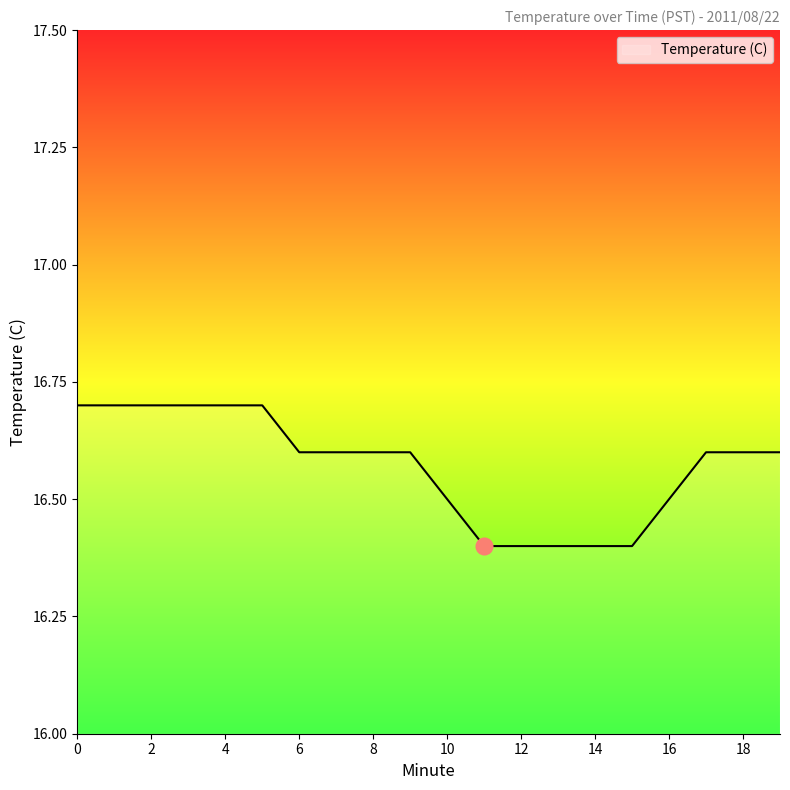

What is the difference between the maximum and minimum values?

0.3